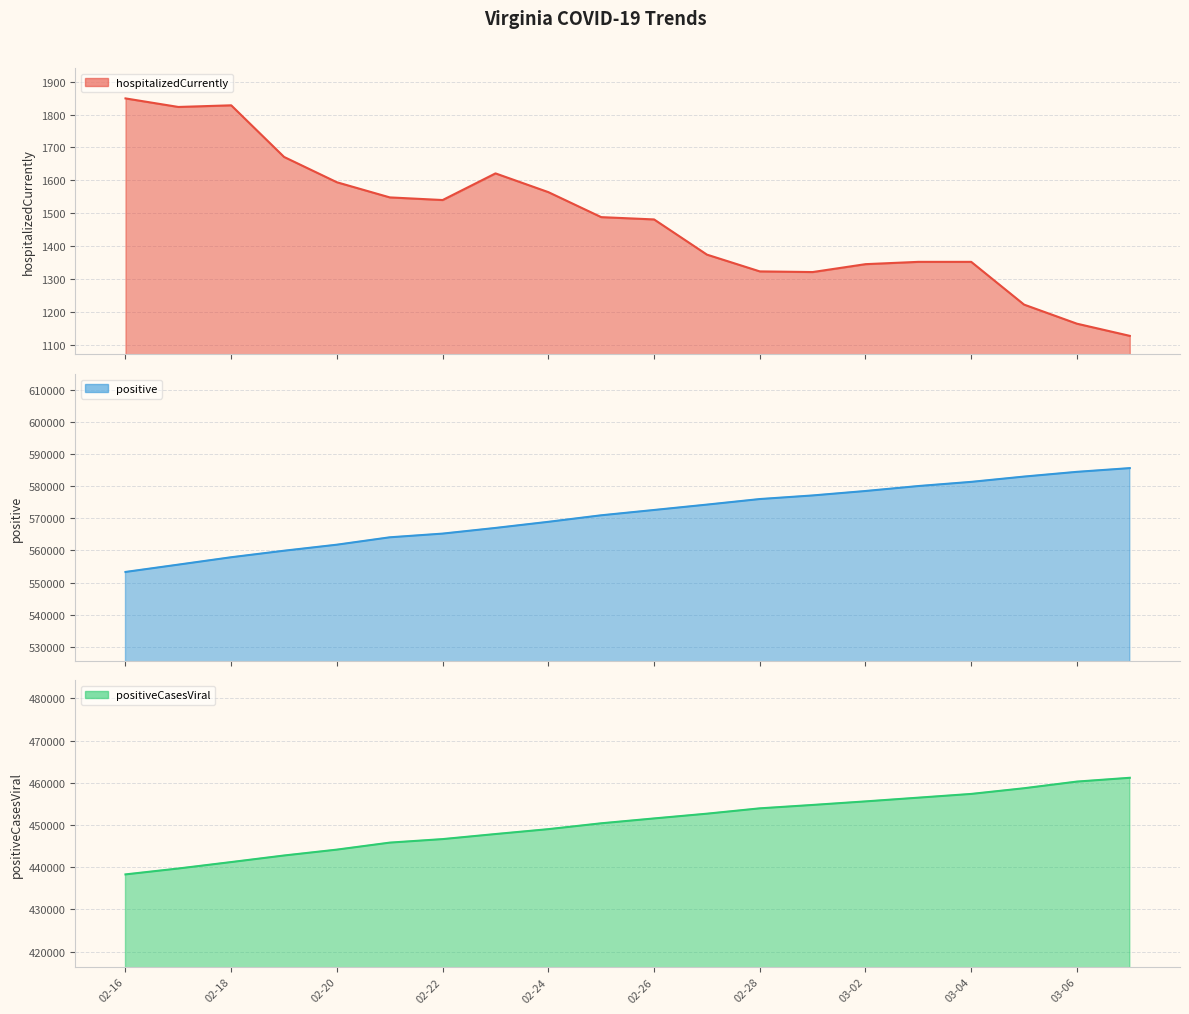

True or false: positiveCasesViral and hospitalizedCurrently intersect in this chart.

False